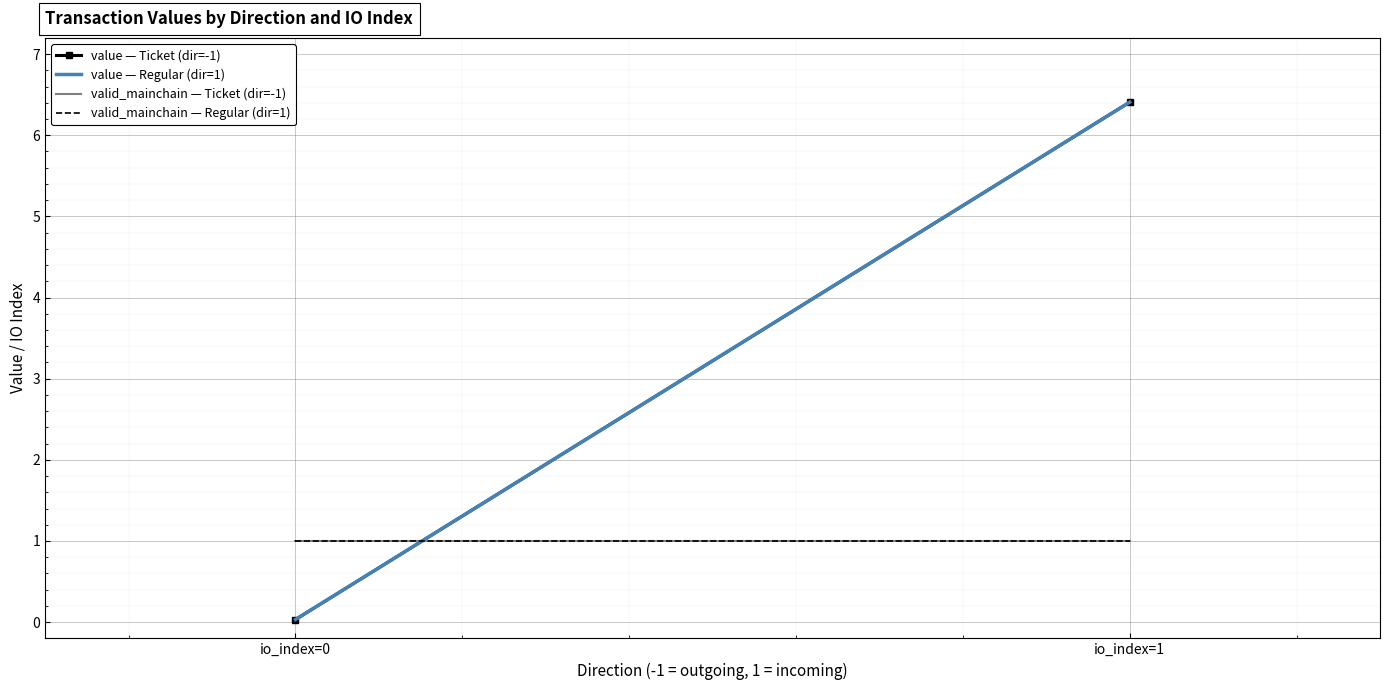

At which label does value — Regular (dir=1) reach its peak?

io_index=1